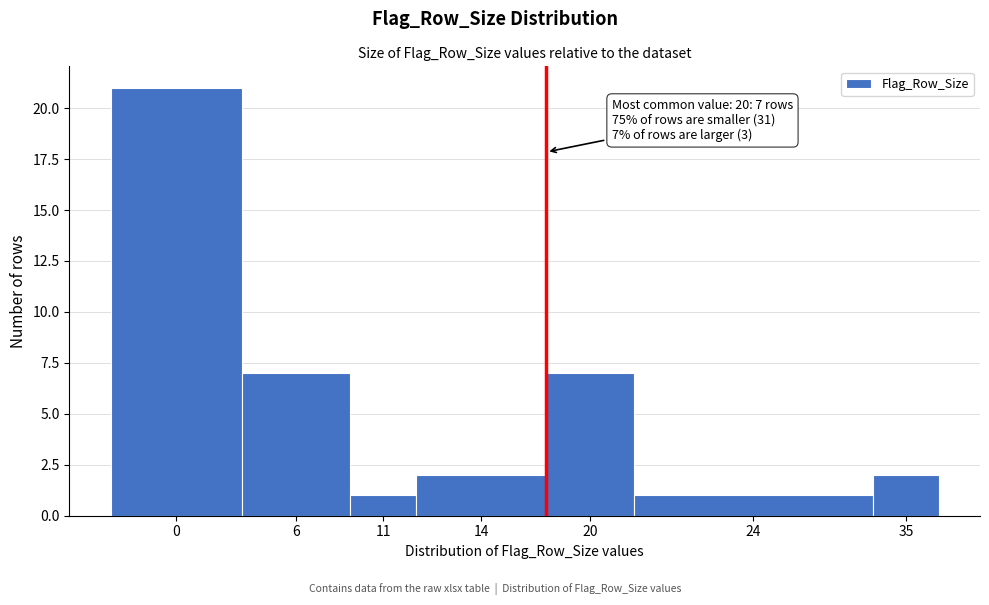

Reading right to left, list all the values displayed in this chart.

35=2	24=1	20=7	14=2	11=1	6=7	0=21